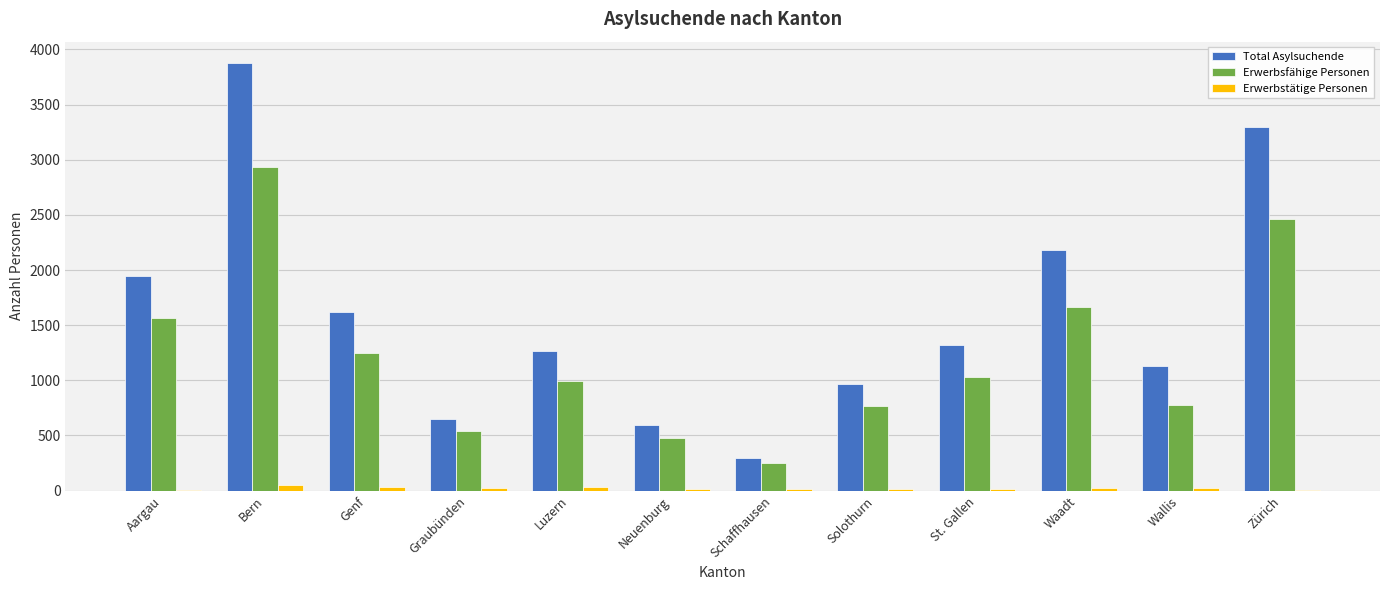

Which series changed the most between Schaffhausen and St. Gallen?

Total Asylsuchende